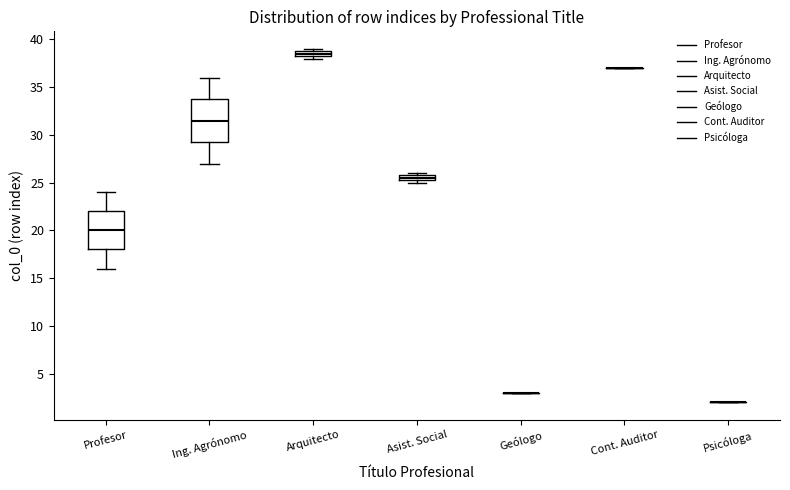

Which box is the tallest, from its lower edge to its upper edge?

Ing. Agrónomo